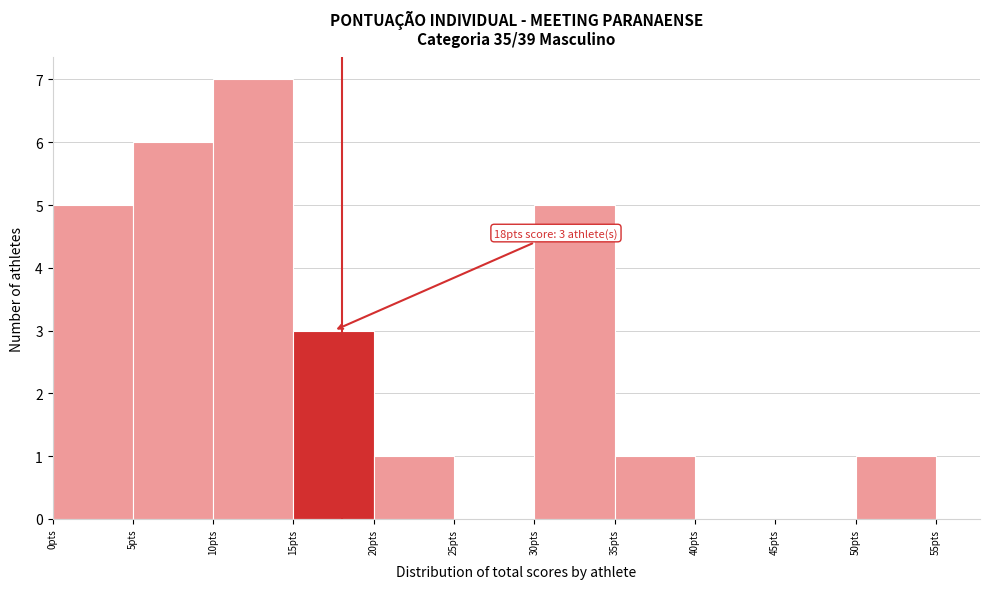

Over which range of the x-axis is the bar tallest?

10 to 15